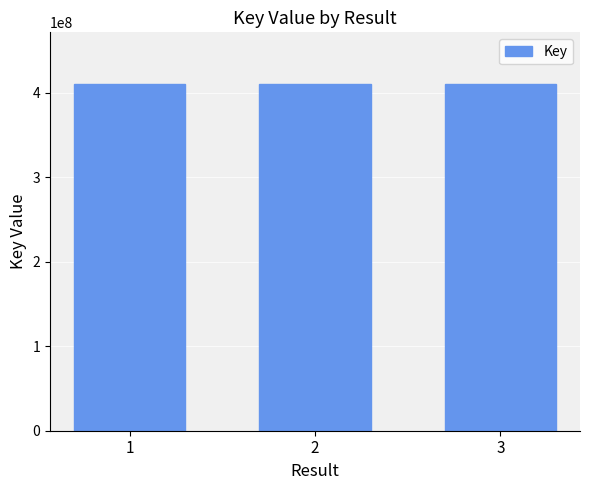

What is the smallest value displayed?

409842936